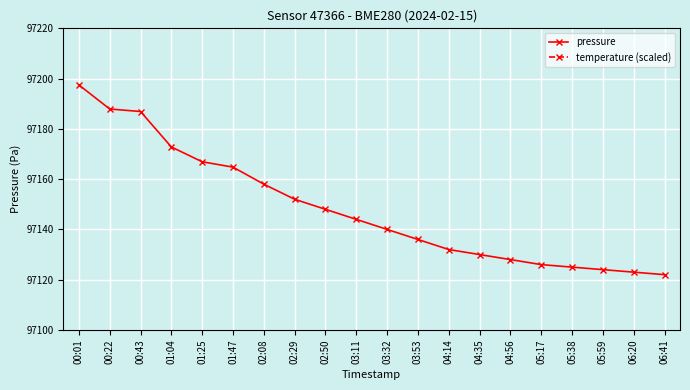

What is the spread (max minus min) of values at 03:11?

2664.0